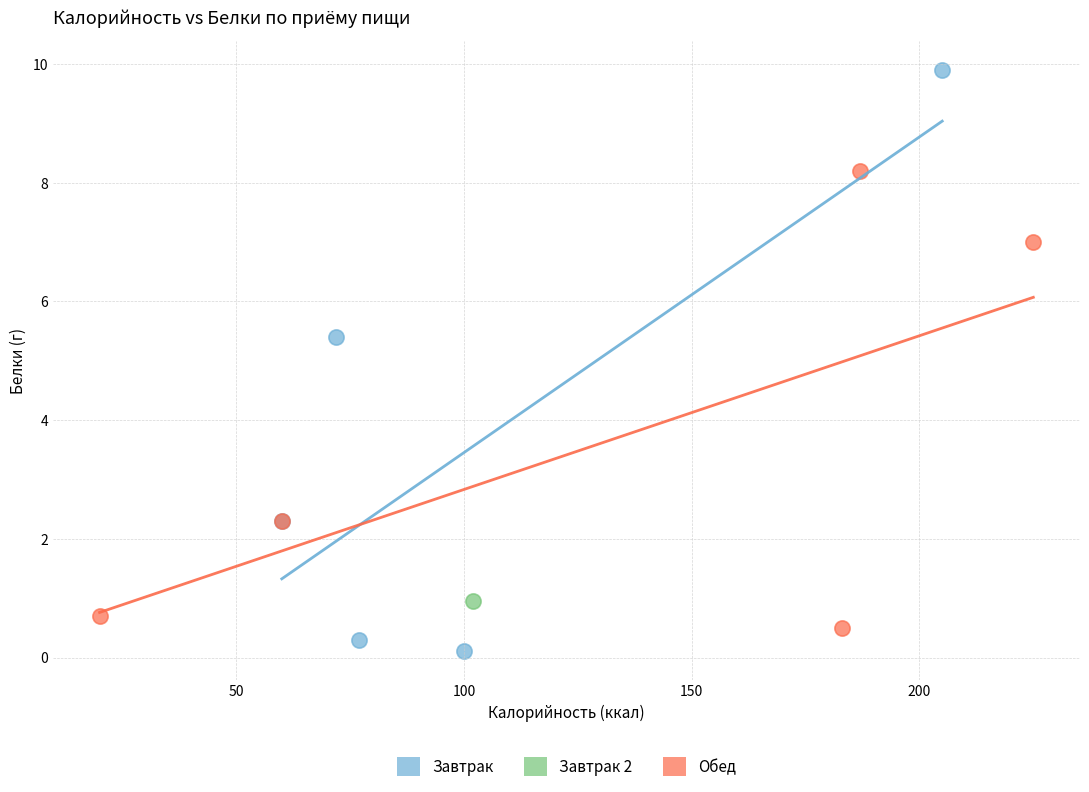

What are all the series names shown in the legend?

Завтрак, Завтрак 2, Обед